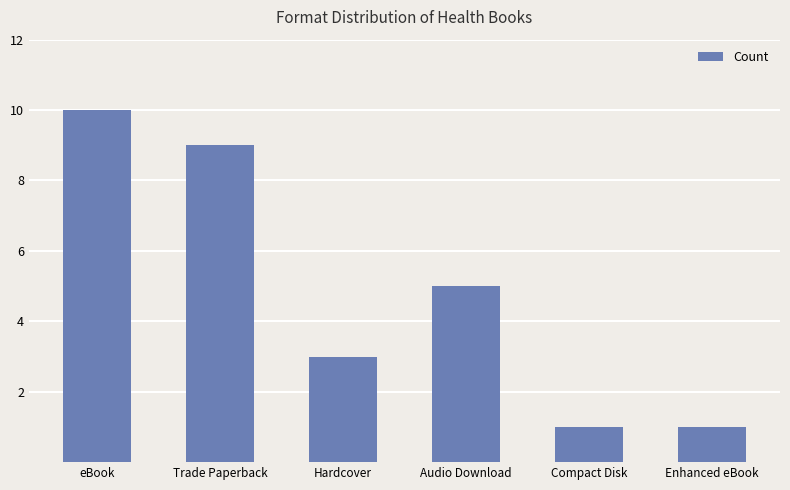

Is it true that the value at Hardcover is 3?

True